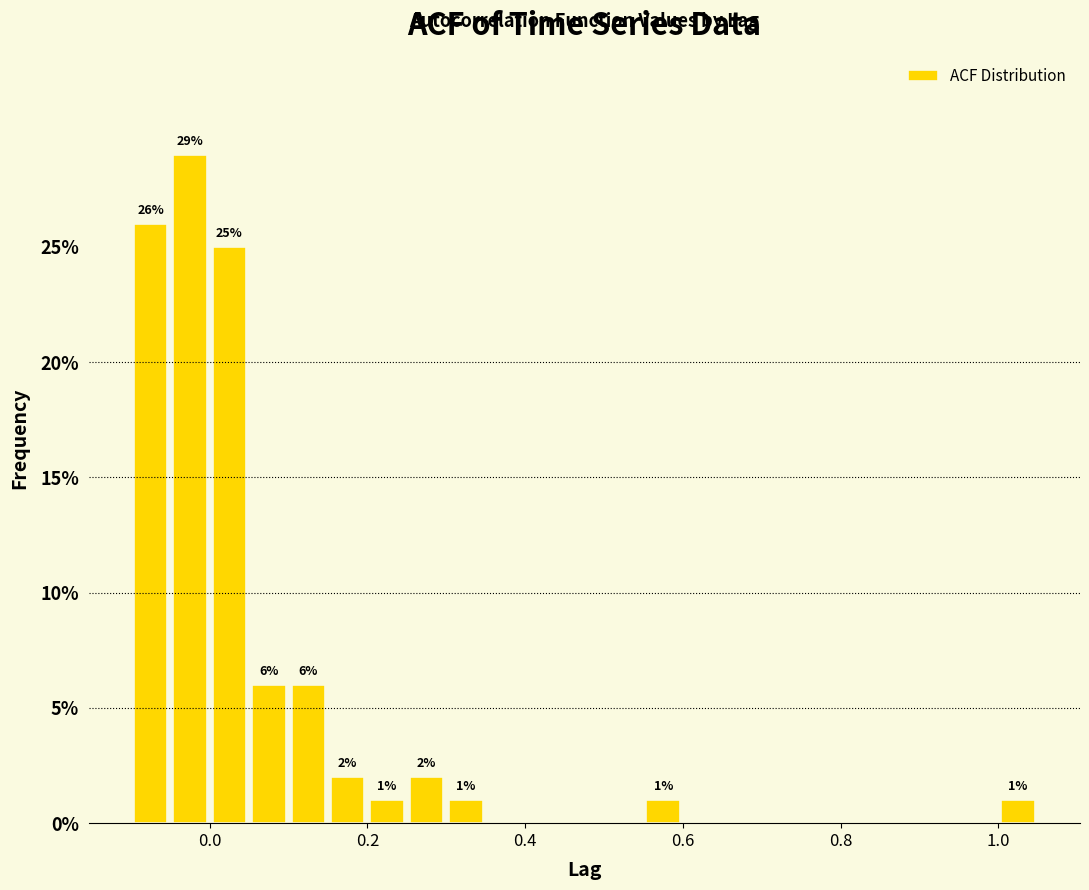

Read against the x-axis, roughly where is the centre of the tallest bar?

-0.02